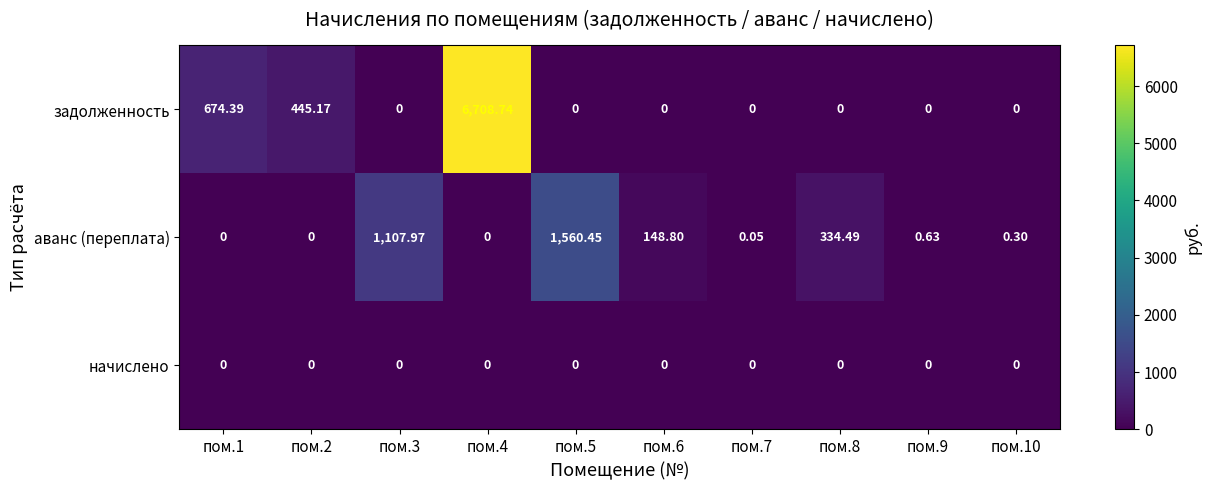

How many series are shown in this chart?

3